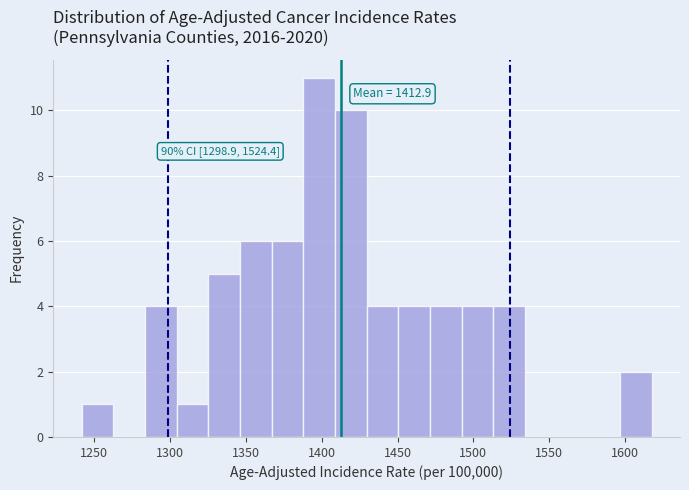

Over which range of the x-axis is the bar tallest?

1390 to 1410